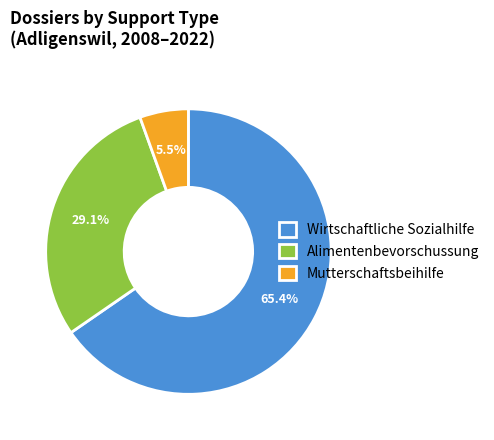

Which has a higher value, Wirtschaftliche Sozialhilfe or Alimentenbevorschussung?

Wirtschaftliche Sozialhilfe